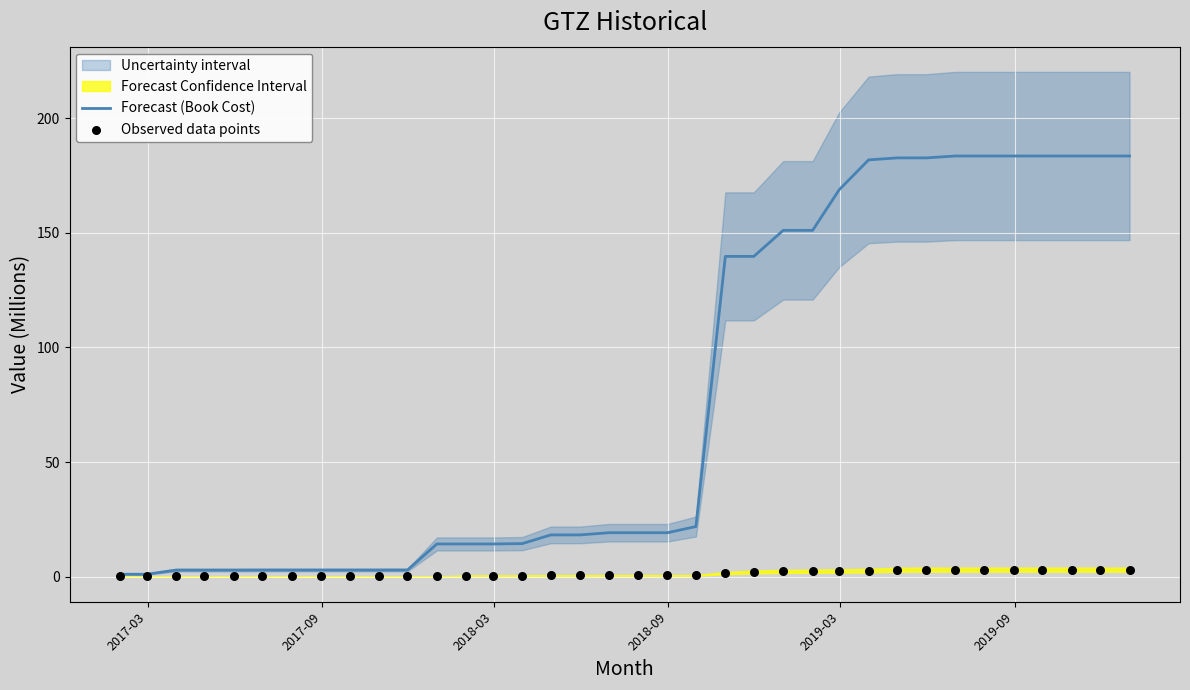

Which series contains the highest Y value?

Forecast (Book Cost)